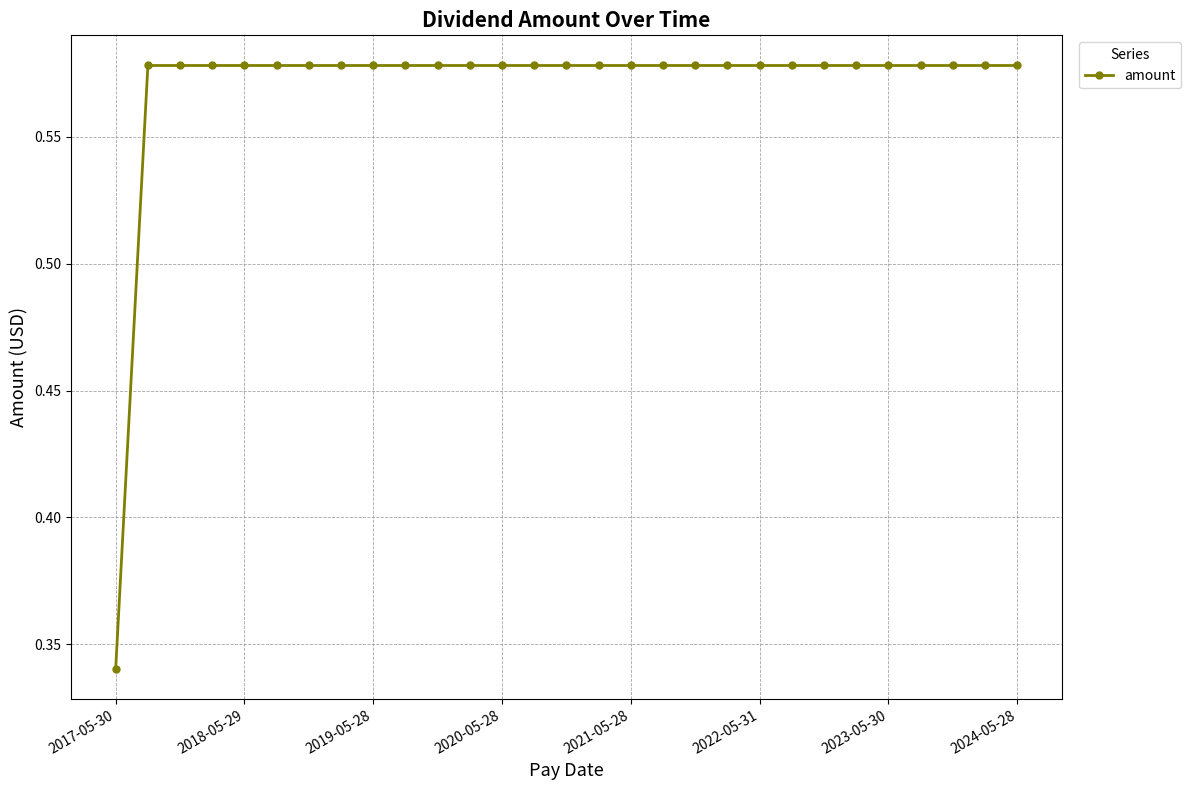

How many categories are shown in the chart?

29